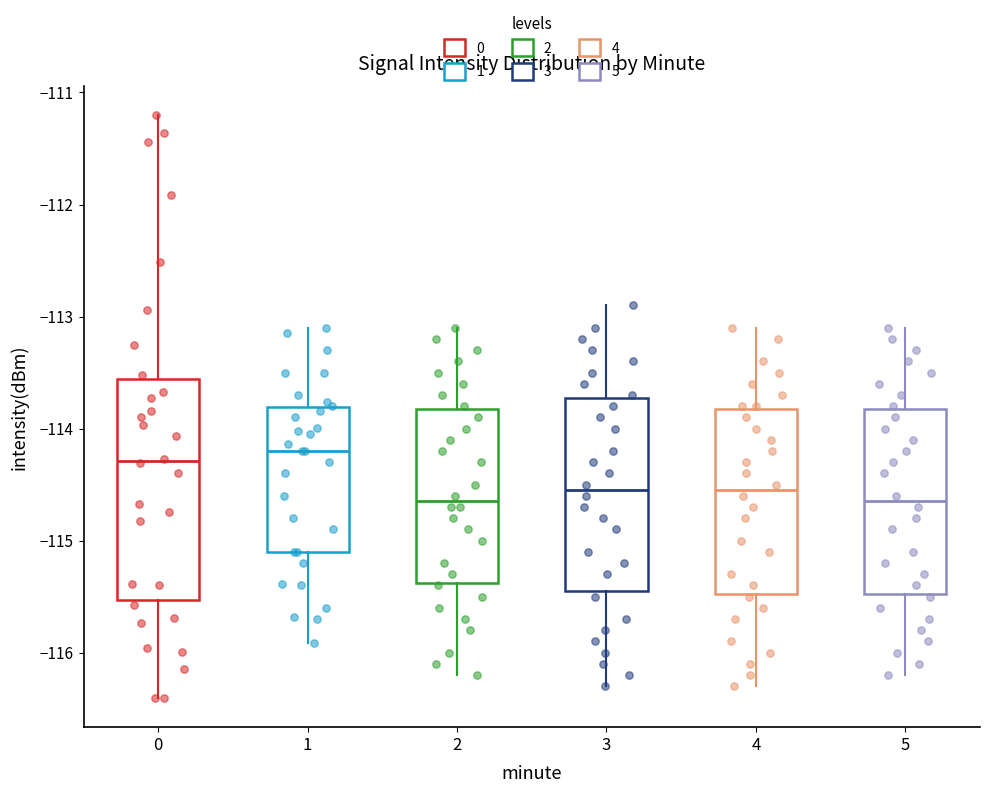

Reading left to right, transcribe this box plot: for each box, give where its median line is, the range the box spans, and where its two whiskers end, as read against the y-axis. The values are not printed on the chart, so give them approximately, as read against the axis.

0: median -114.3, box -115.5 to -113.6, whiskers -116.4 to -111.2
1: median -114.2, box -115.1 to -113.8, whiskers -115.9 to -113.1
2: median -114.6, box -115.4 to -113.8, whiskers -116.2 to -113.1
3: median -114.5, box -115.4 to -113.7, whiskers -116.3 to -112.9
4: median -114.5, box -115.5 to -113.8, whiskers -116.3 to -113.1
5: median -114.6, box -115.5 to -113.8, whiskers -116.2 to -113.1